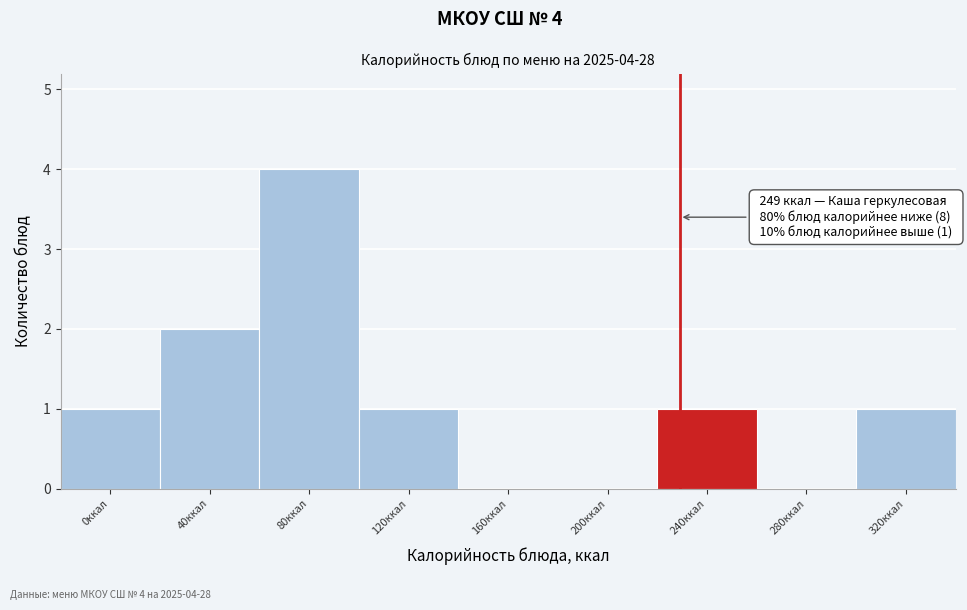

Reading left to right, transcribe all the data shown in this chart.

0ккал=1	40ккал=2	80ккал=4	120ккал=1	160ккал=0	200ккал=0	240ккал=1	280ккал=0	320ккал=1